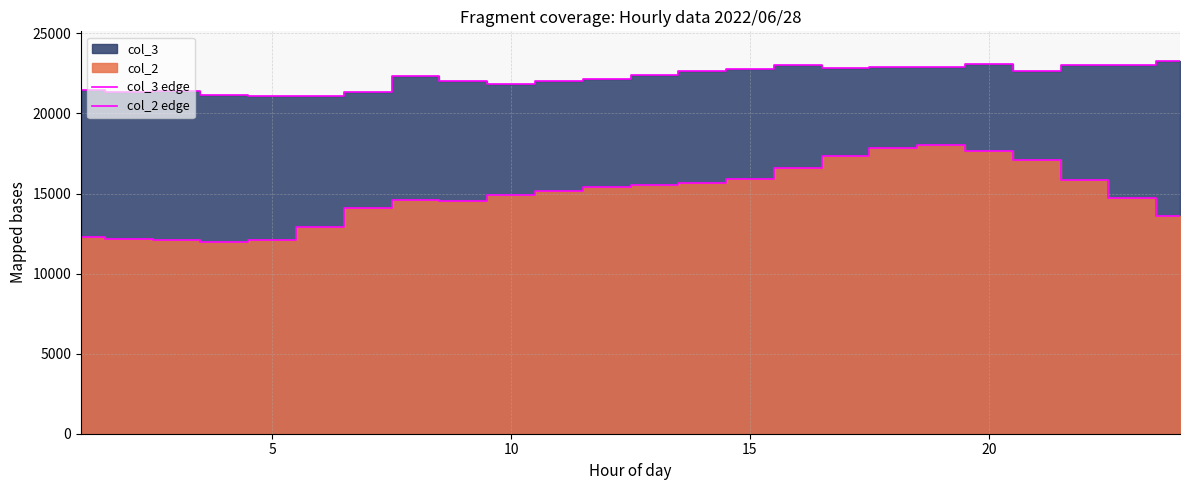

What is the sum of all col_2 edge values?

358024